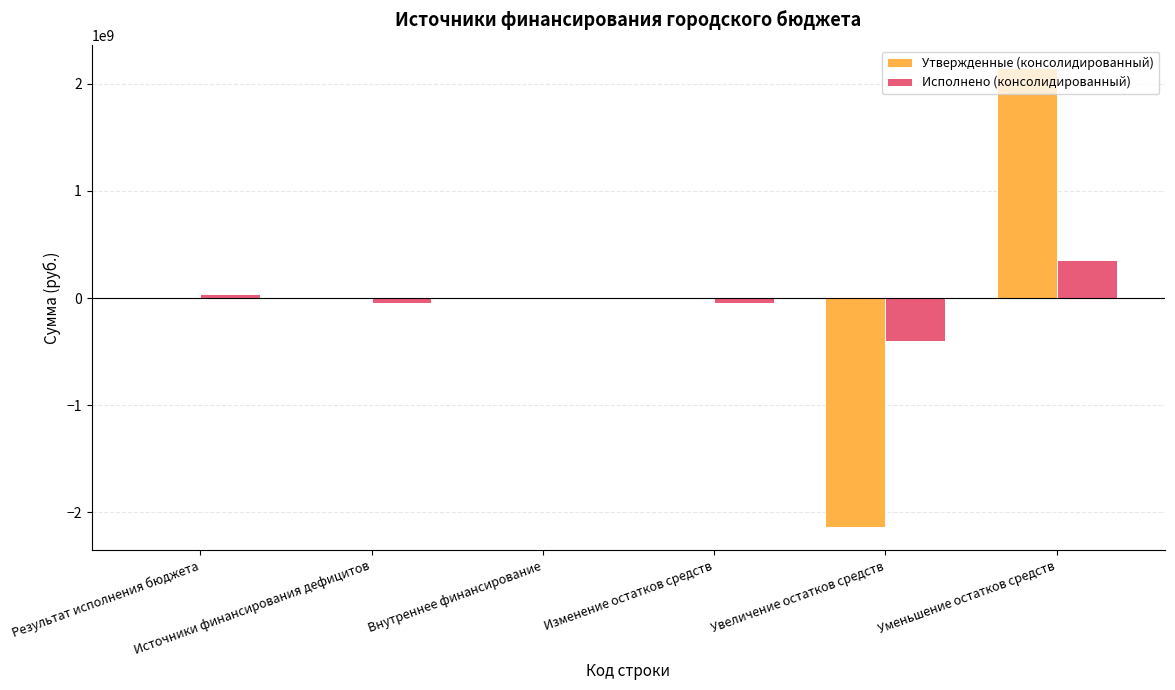

What is the average value of the Утвержденные (консолидированный) series?

2921244.1